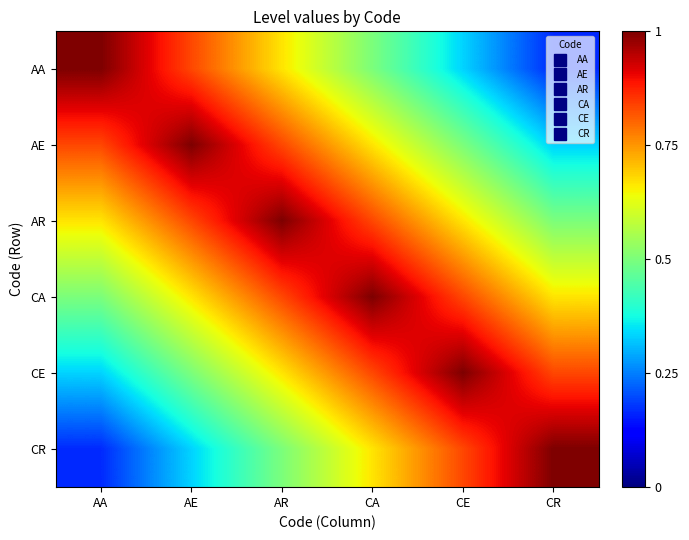

At how many categories does at least one series exceed 0?

6